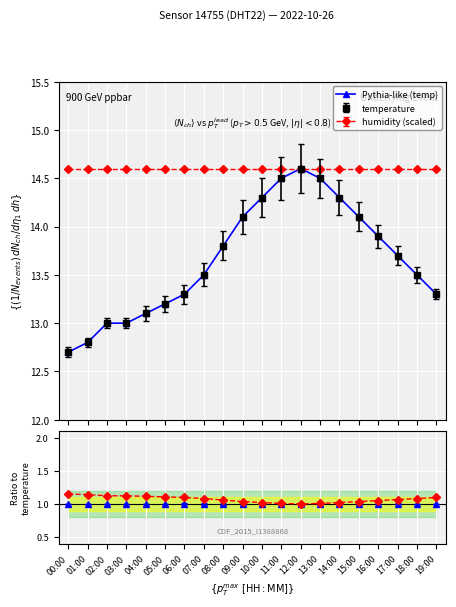

Which category has the highest value across all series?

12:00